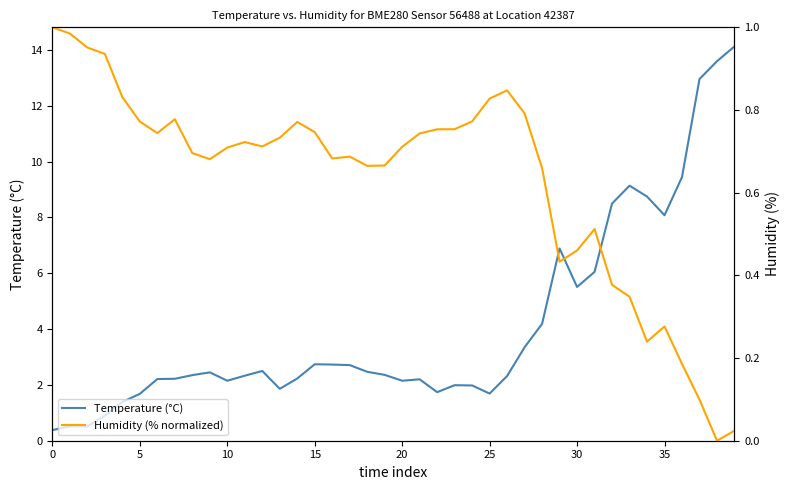

At how many categories does at least one series exceed 11?

3